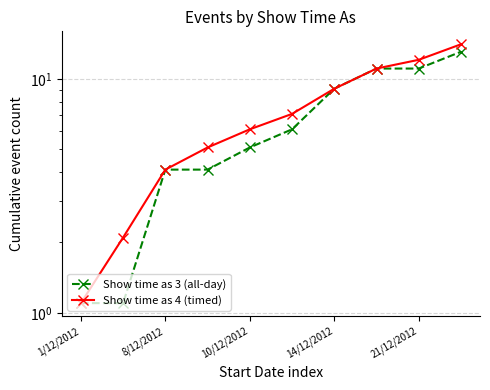

What is the sum of all Show time as 3 (all-day) values?

66.0